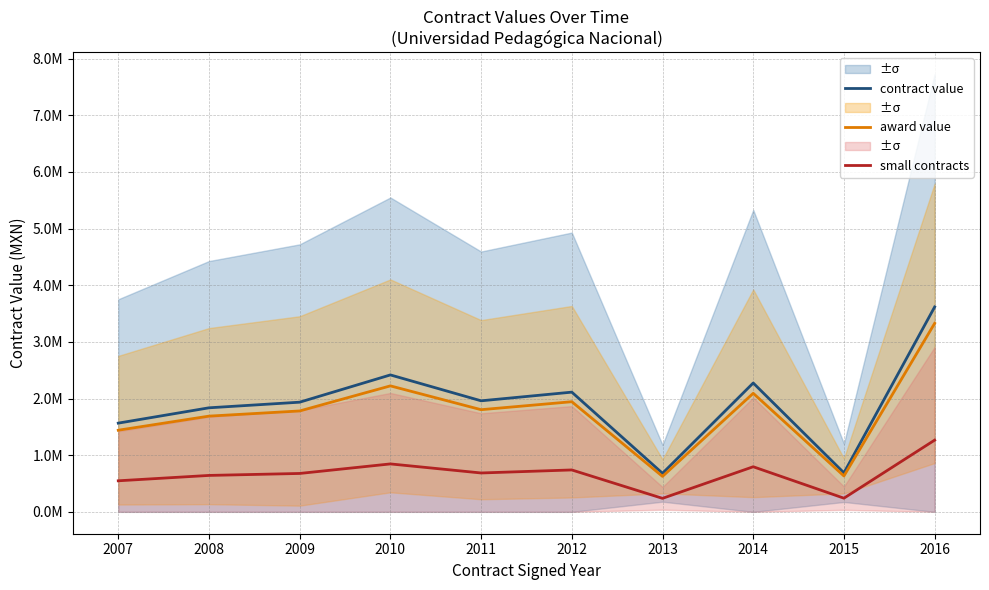

How many lines are shown in the chart?

3